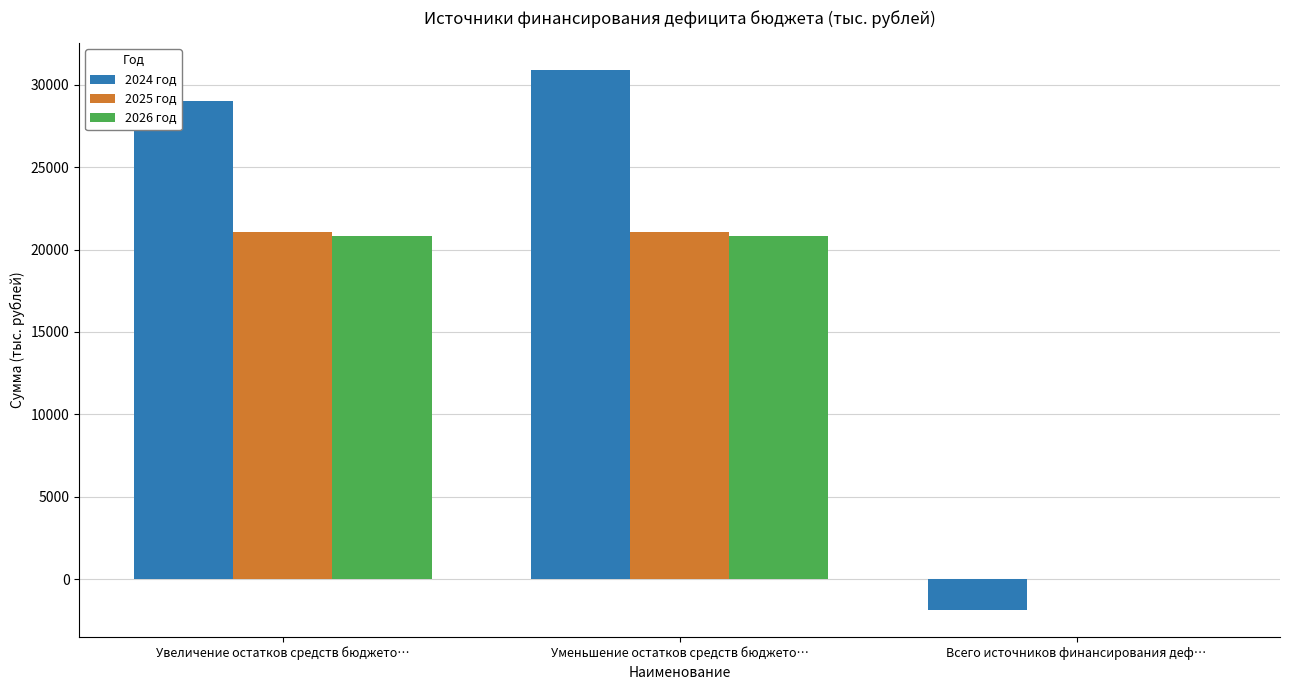

What is the greatest value displayed?

30884.6